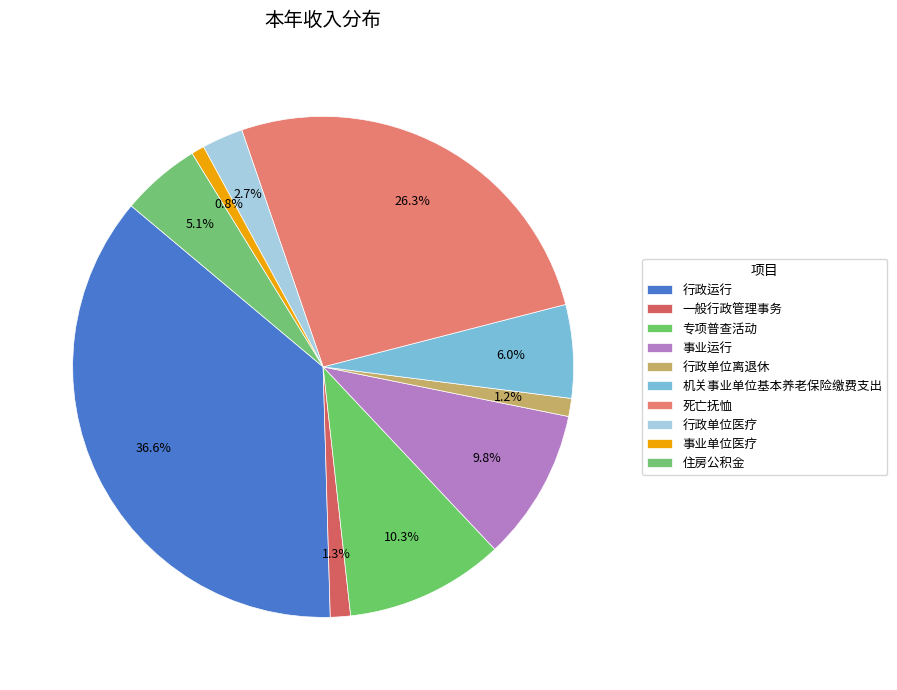

How many segments does this pie chart have?

10